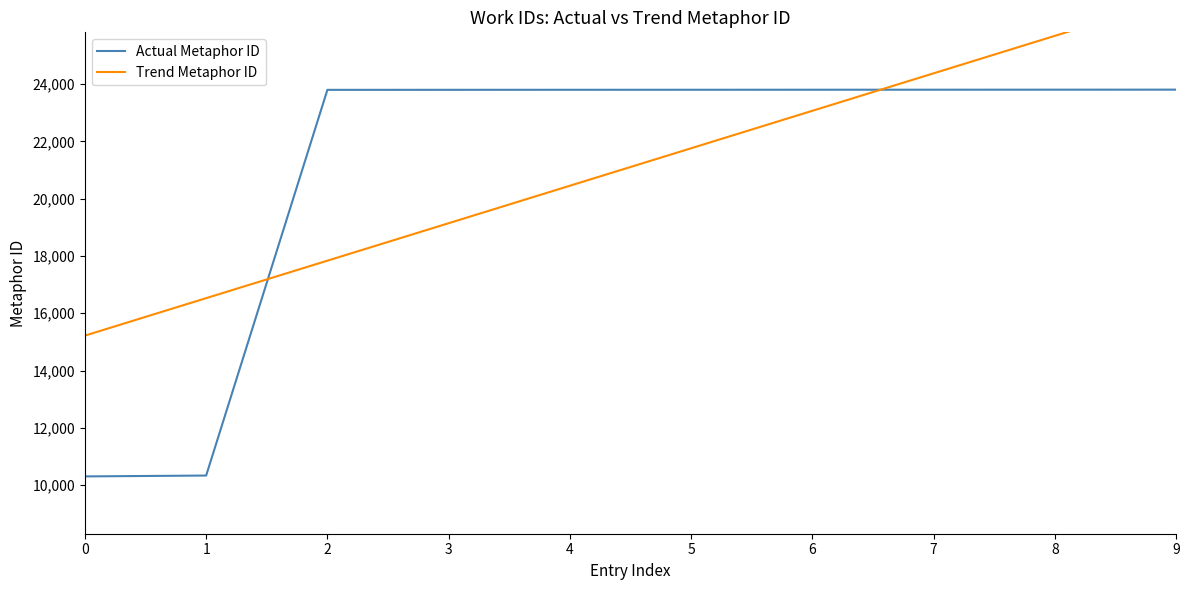

Between which two adjacent categories do Trend Metaphor ID and Actual Metaphor ID first intersect?

1 and 2